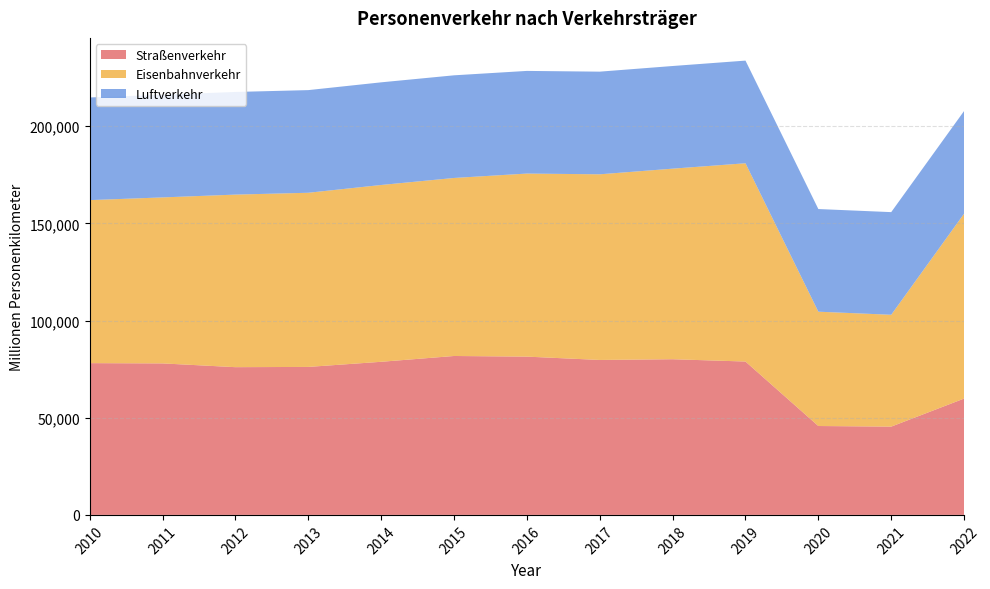

Reading left to right, extract all data points from this chart.

Straßenverkehr: 2010=78092	2011=77957	2012=76019	2013=76146	2014=78786	2015=81771	2016=81445	2017=79730	2018=80103	2019=78919	2020=45741	2021=45425	2022=59861
Eisenbahnverkehr: 2010=83886	2011=85414	2012=88795	2013=89615	2014=90976	2015=91603	2016=94196	2017=95530	2018=98061	2019=102026	2020=58823	2021=57553	2022=95158
Luftverkehr: 2010=52822	2011=52822	2012=52822	2013=52822	2014=52822	2015=52822	2016=52822	2017=52822	2018=52822	2019=52822	2020=52822	2021=52822	2022=52822